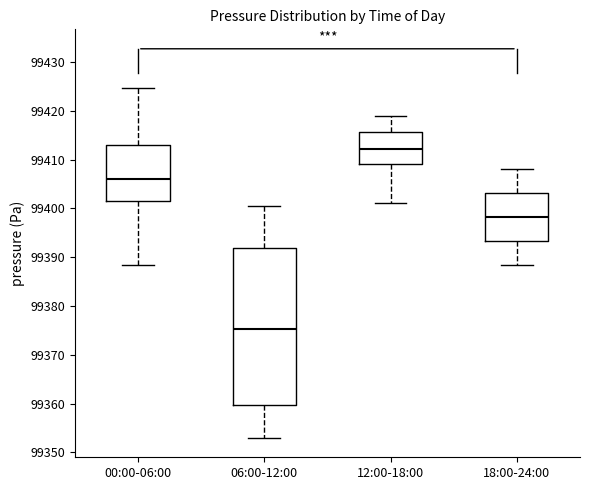

Reading left to right, read every box against the y-axis: the position of its median line, the range the box covers, and the ends of its whiskers. The values are not printed on the chart, so give them approximately, as read against the axis.

00:00-06:00: median 99406, box 99401 to 99413, whiskers 99388 to 99425
06:00-12:00: median 99375, box 99360 to 99392, whiskers 99353 to 99401
12:00-18:00: median 99412, box 99409 to 99416, whiskers 99401 to 99419
18:00-24:00: median 99398, box 99393 to 99403, whiskers 99389 to 99408